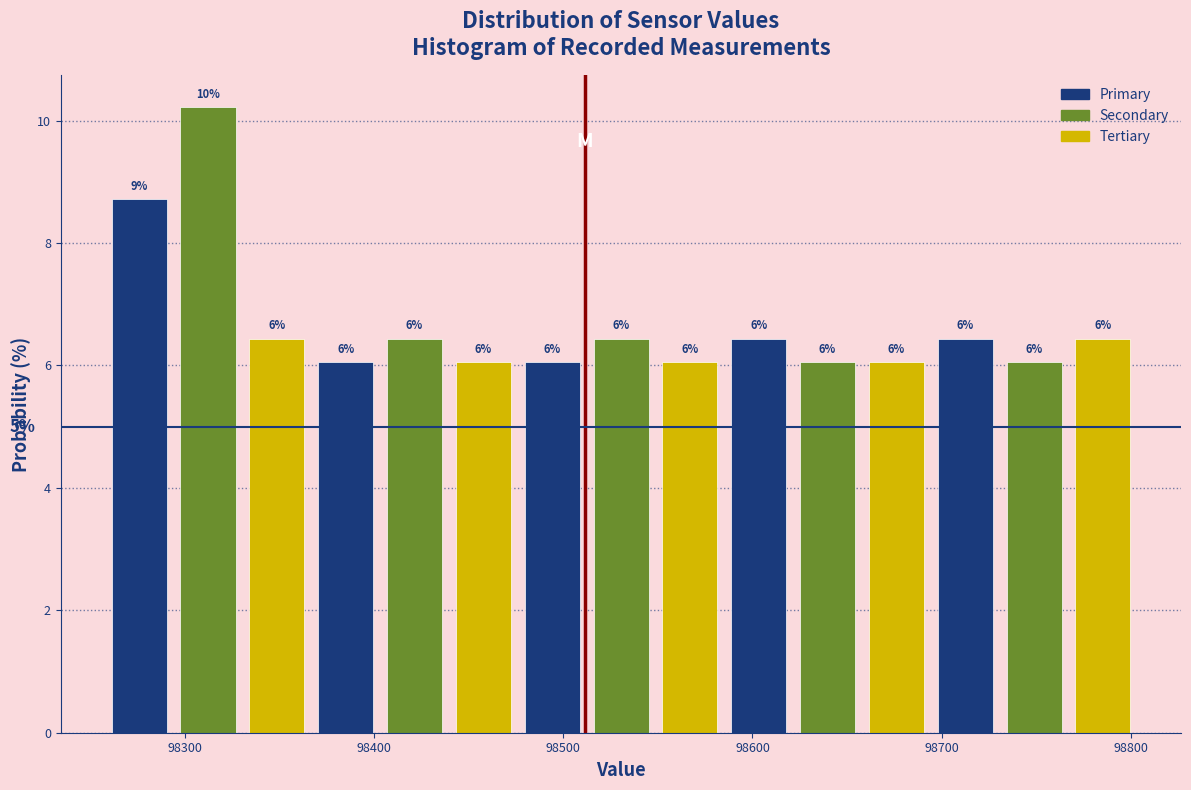

Around what value on the x-axis is the tallest bar? Give the approximate position of its centre, as read against the axis.

98310